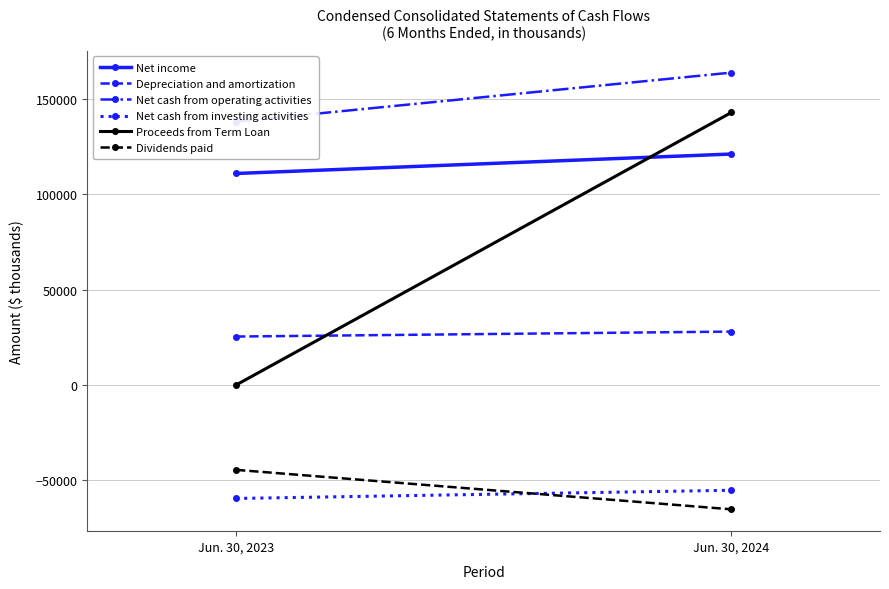

Reading left to right, extract all data points from this chart.

Net income: 110900	121100
Depreciation and amortization: 25400	28000
Net cash from operating activities: 138100	163800
Net cash from investing activities: -59500	-55200
Proceeds from Term Loan: 0	142900
Dividends paid: -44500	-65200